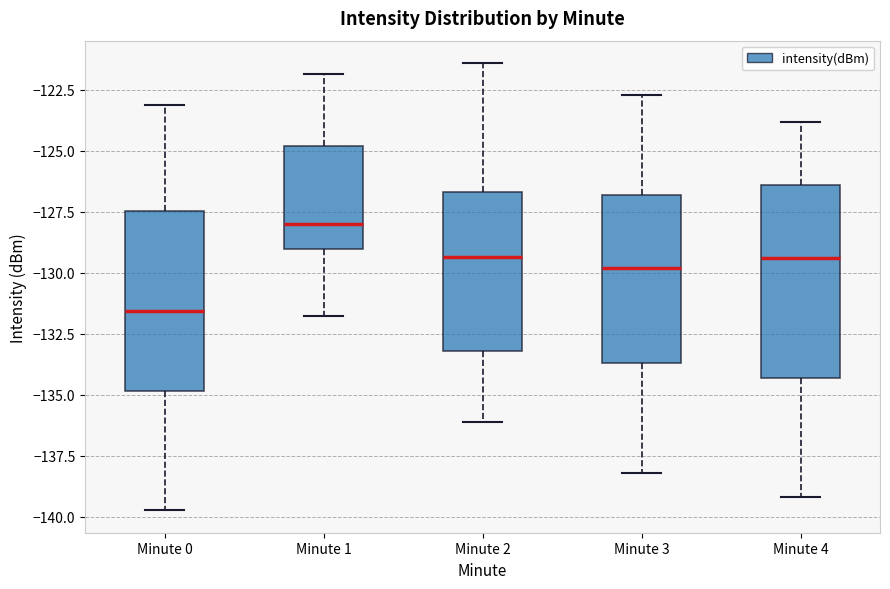

Comparing the boxes themselves (not the whiskers), which one is the tallest?

Minute 4